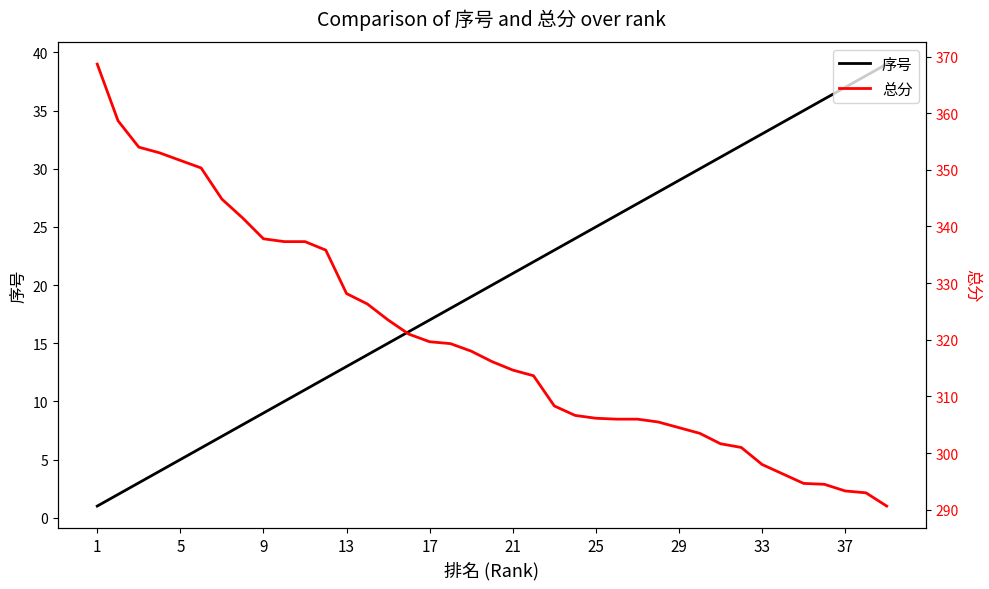

What is the highest value of the 序号 series?

39